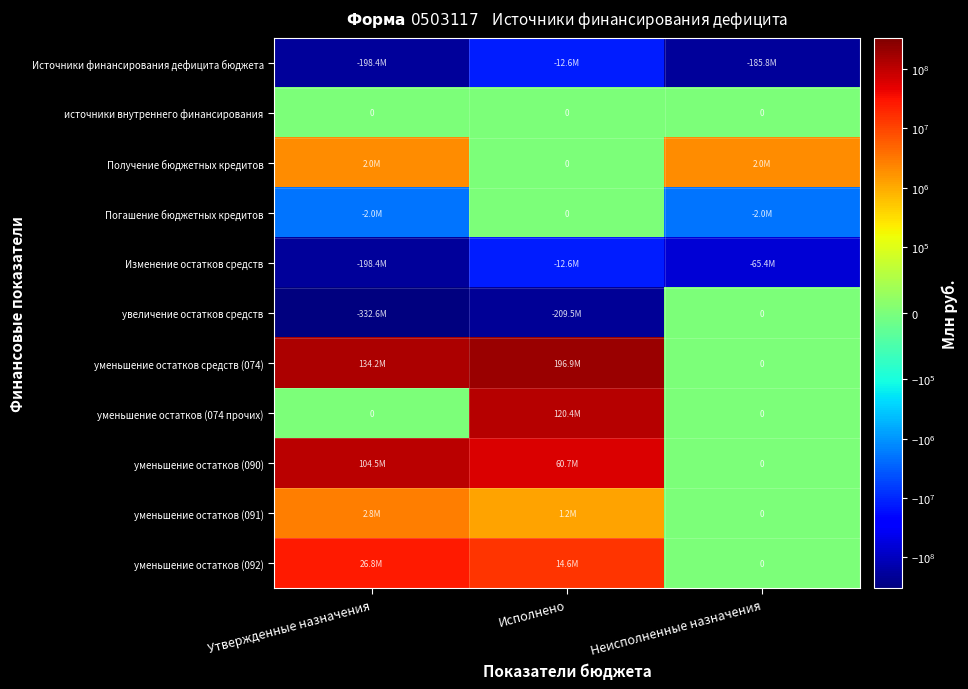

What is the sum of all уменьшение остатков (090) values?

165214181.0